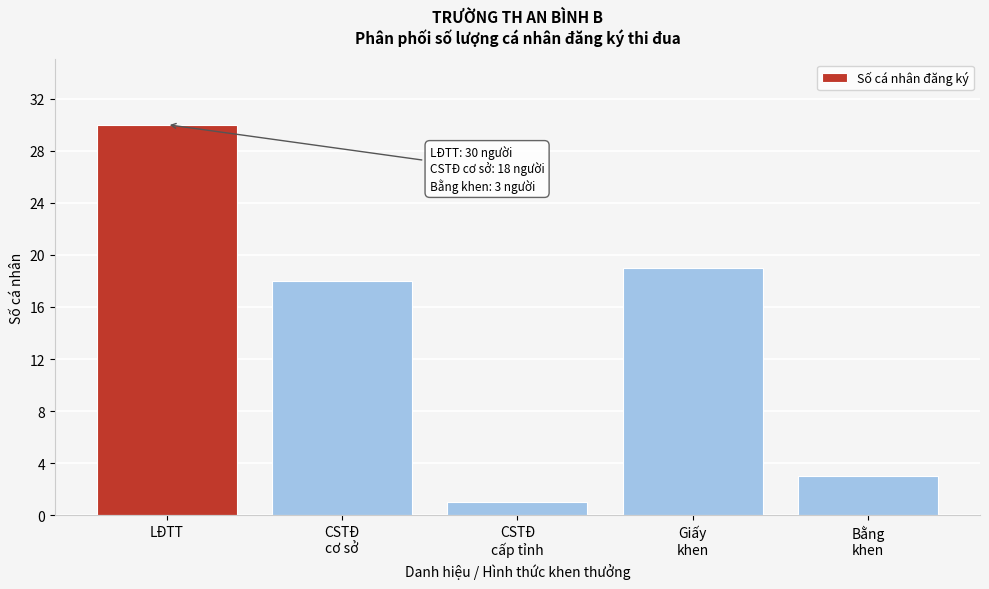

Reading left to right, extract all data points from this chart.

30	18	1	19	3